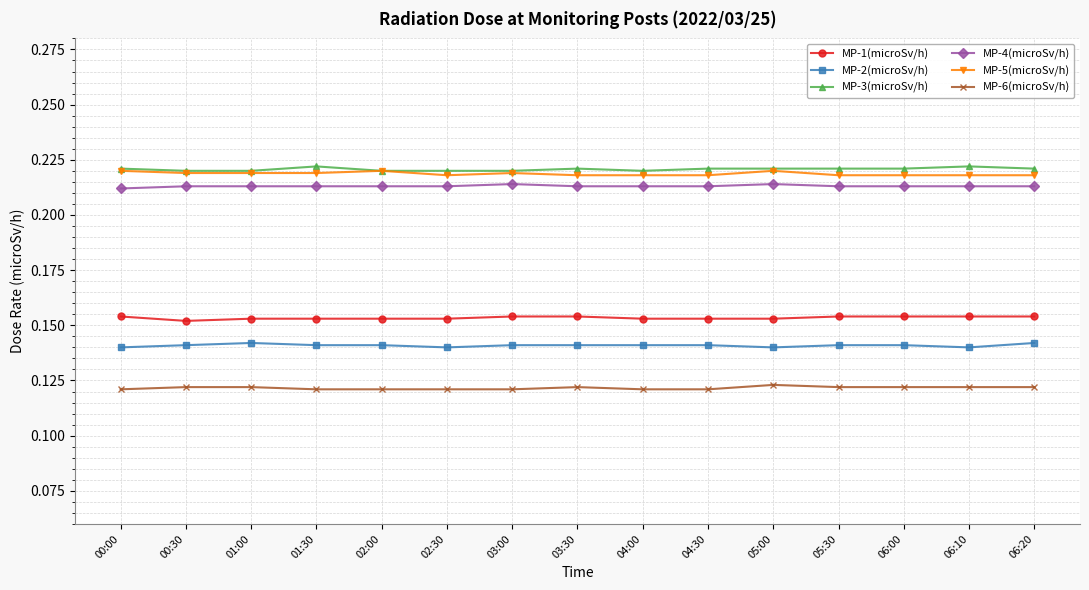

True or false: MP-1(microSv/h) and MP-5(microSv/h) cross at least once.

False